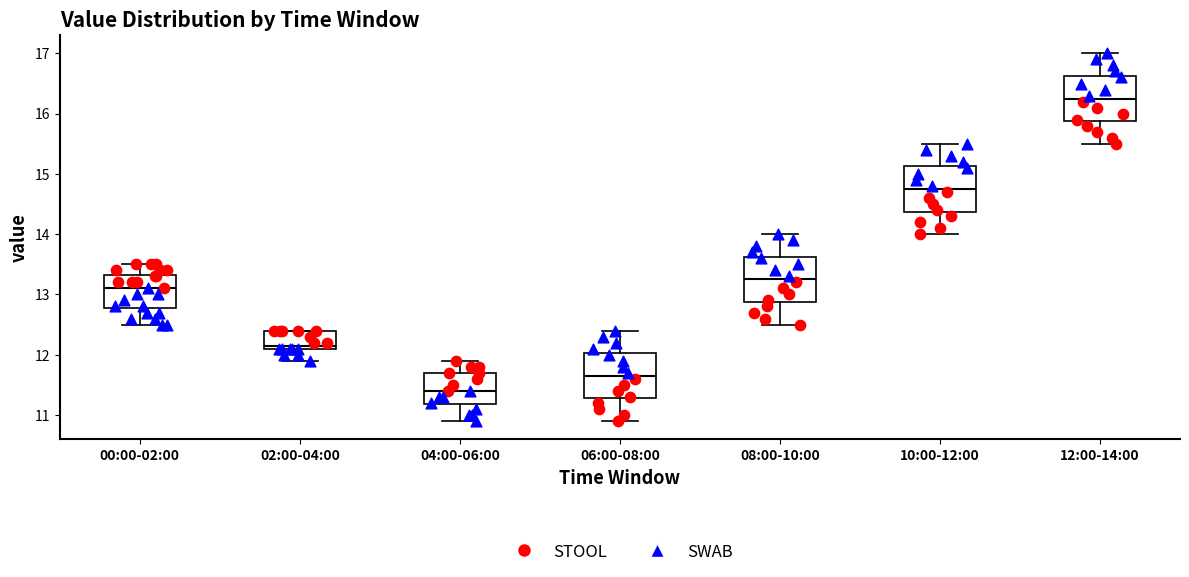

Reading left to right, read every box against the y-axis: the position of its median line, the range the box covers, and the ends of its whiskers. The values are not printed on the chart, so give them approximately, as read against the axis.

00:00-02:00: median 13.1, box 12.8 to 13.3, whiskers 12.5 to 13.5
02:00-04:00: median 12.2, box 12.1 to 12.4, whiskers 11.9 to 12.4
04:00-06:00: median 11.4, box 11.2 to 11.7, whiskers 10.9 to 11.9
06:00-08:00: median 11.7, box 11.3 to 12.0, whiskers 10.9 to 12.4
08:00-10:00: median 13.3, box 12.9 to 13.6, whiskers 12.5 to 14.0
10:00-12:00: median 14.8, box 14.4 to 15.1, whiskers 14.0 to 15.5
12:00-14:00: median 16.3, box 15.9 to 16.6, whiskers 15.5 to 17.0